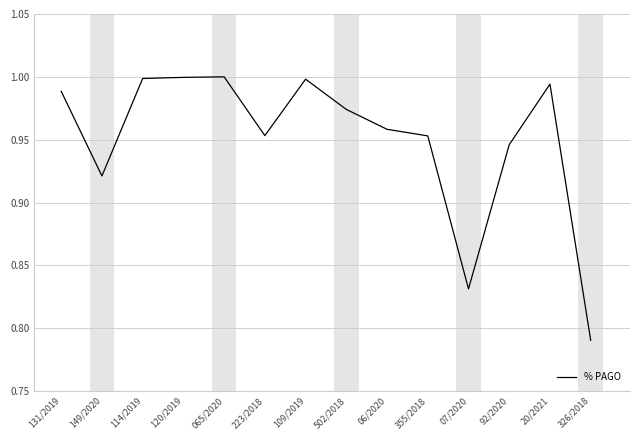

Does the chart display data point markers on the line(s)?

No